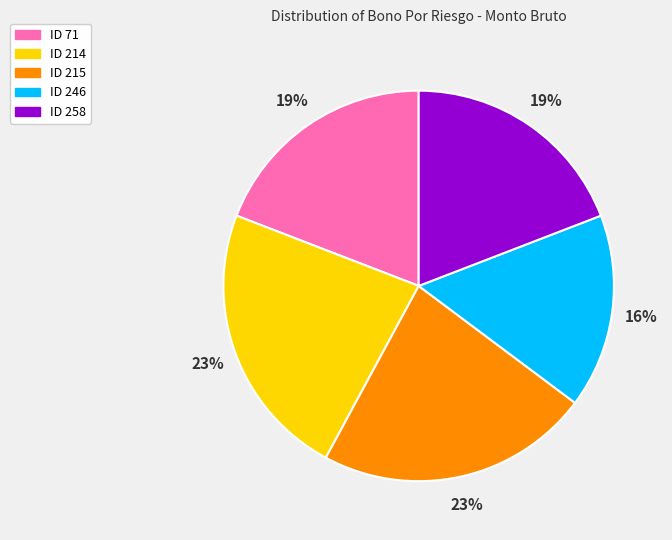

Combined, do ID 71 and ID 214 account for over 50%?

No